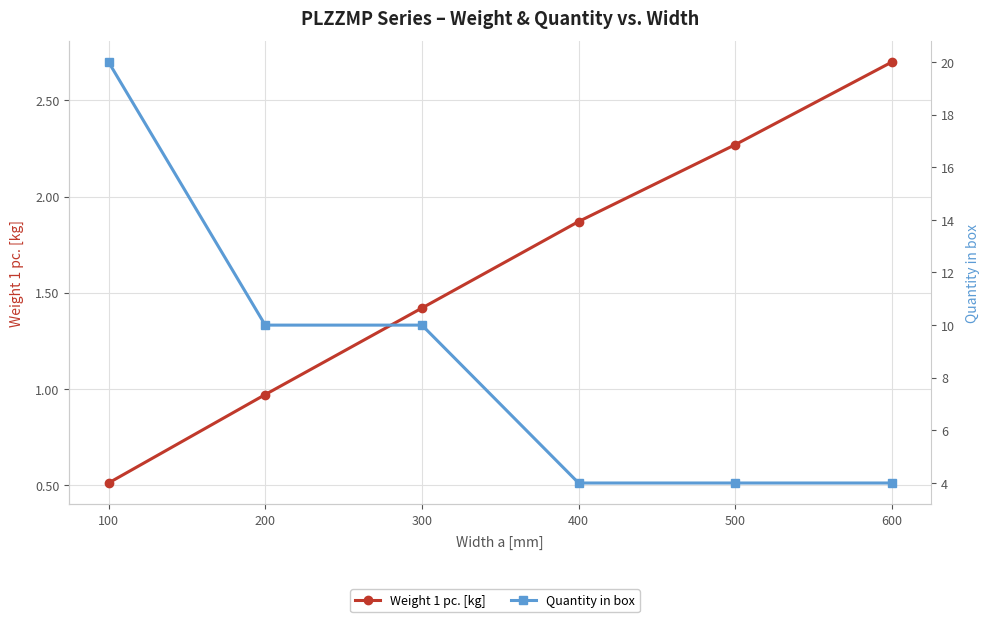

Does the chart display data point markers on the line(s)?

Yes